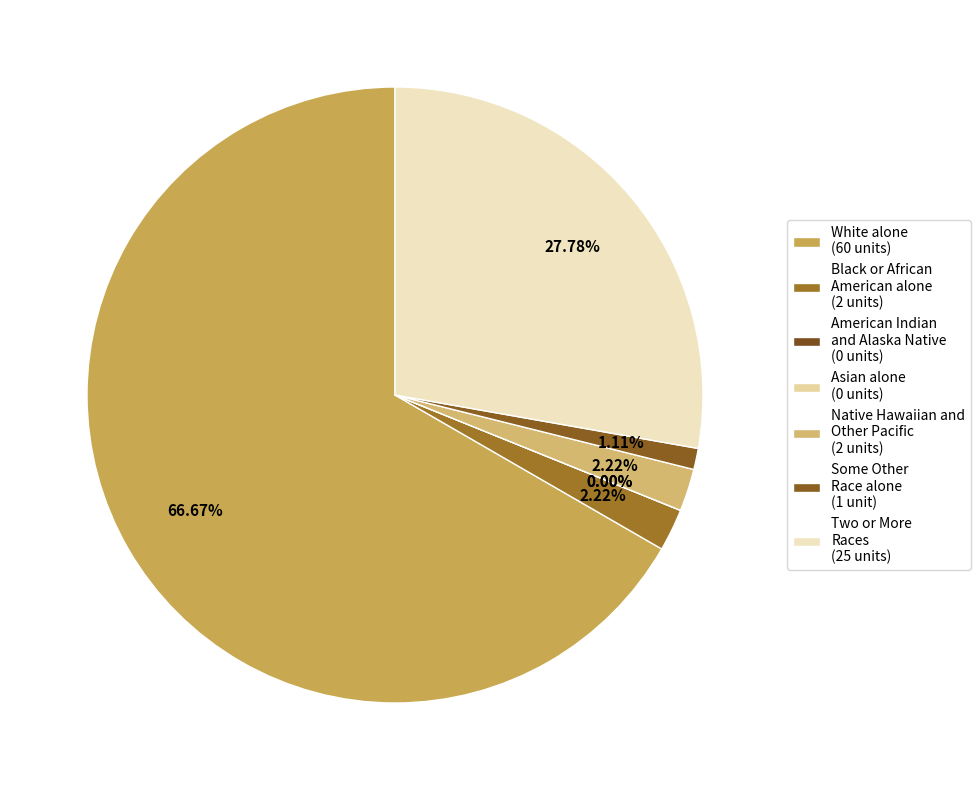

Which category has the biggest portion of the pie?

White alone